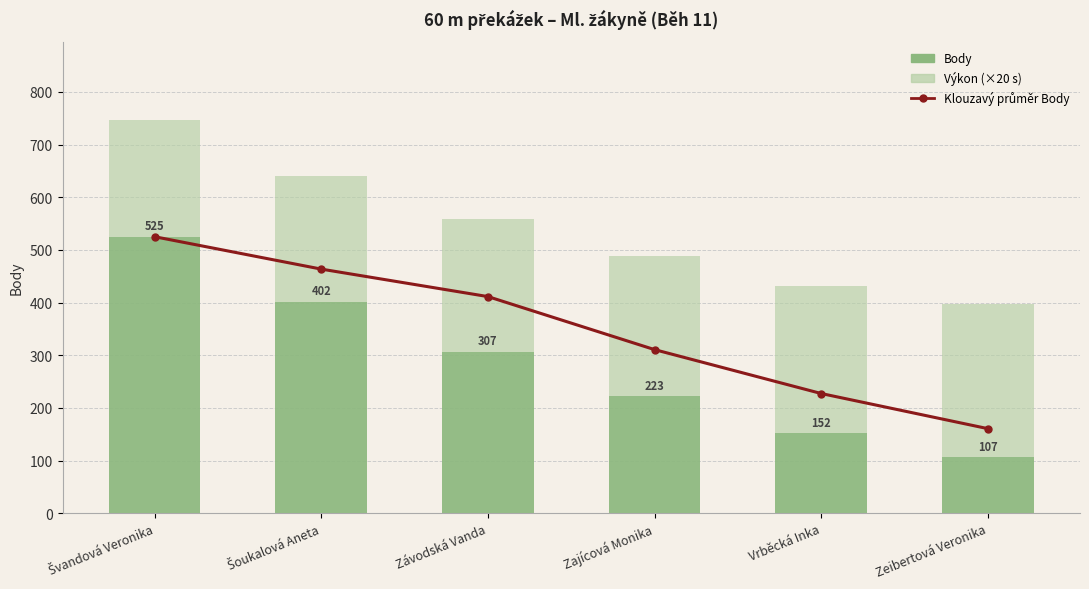

What is the minimum value for Výkon (×20 s)?

221.4